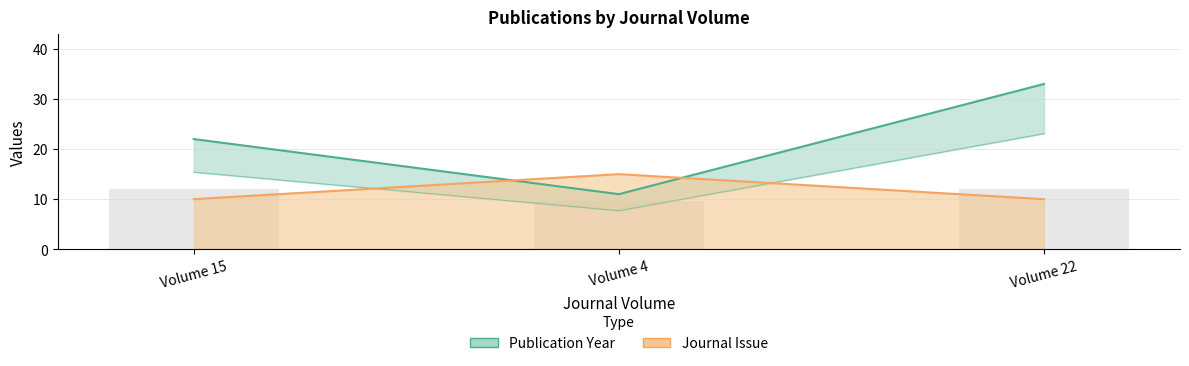

How many series are shown in this chart?

2